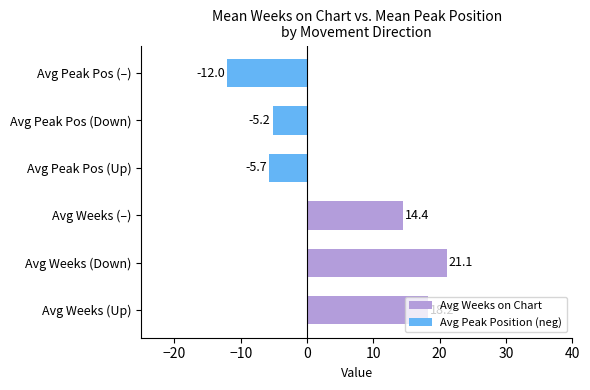

Which category has the highest value across all series?

Avg Weeks (Down)